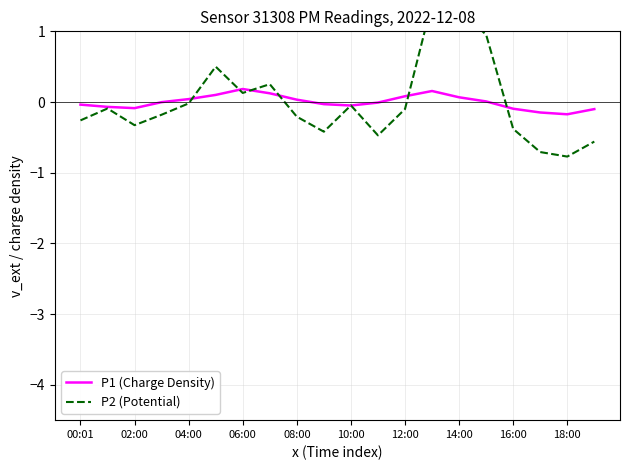

Which category has the lowest value in the P2 (Potential) series?

18:00